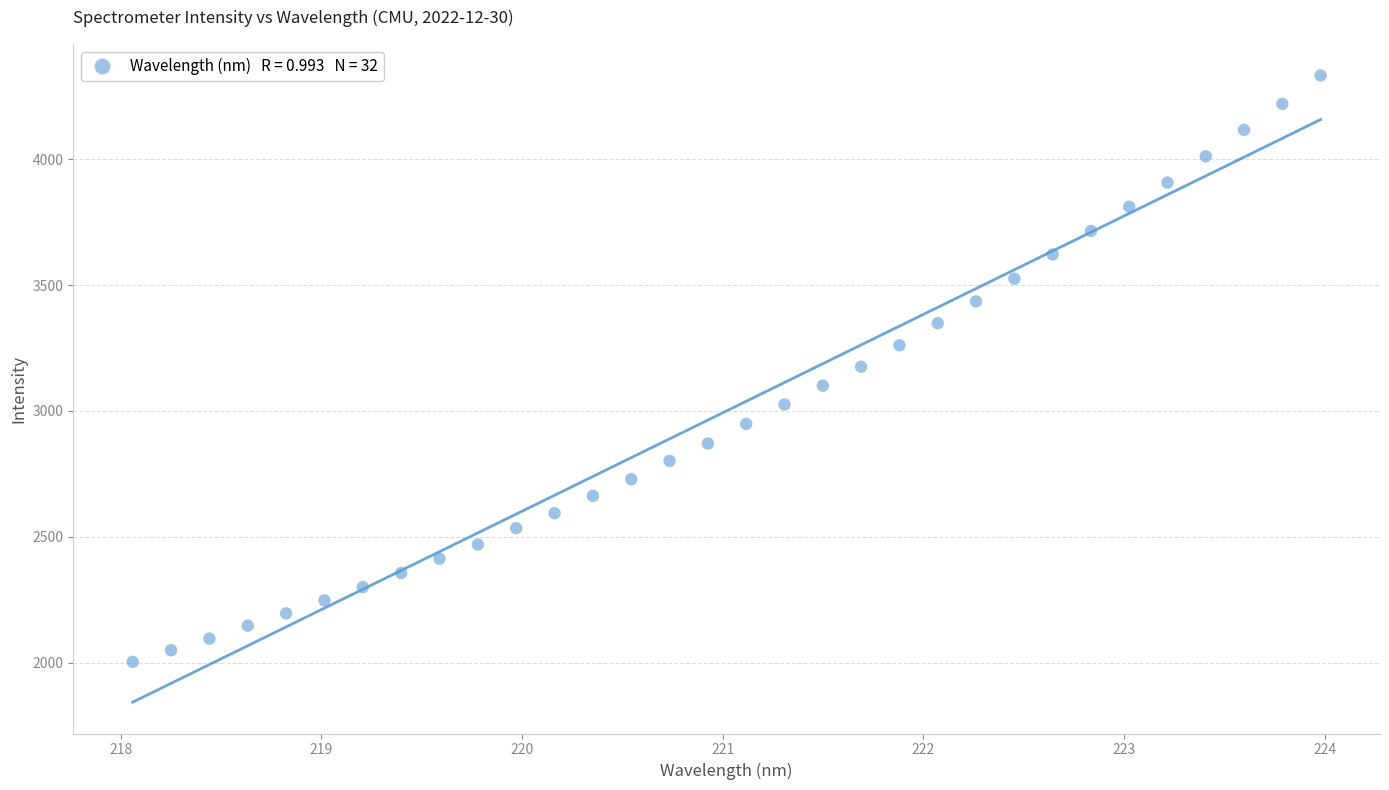

What is the range of X values (max minus min)?

5.9